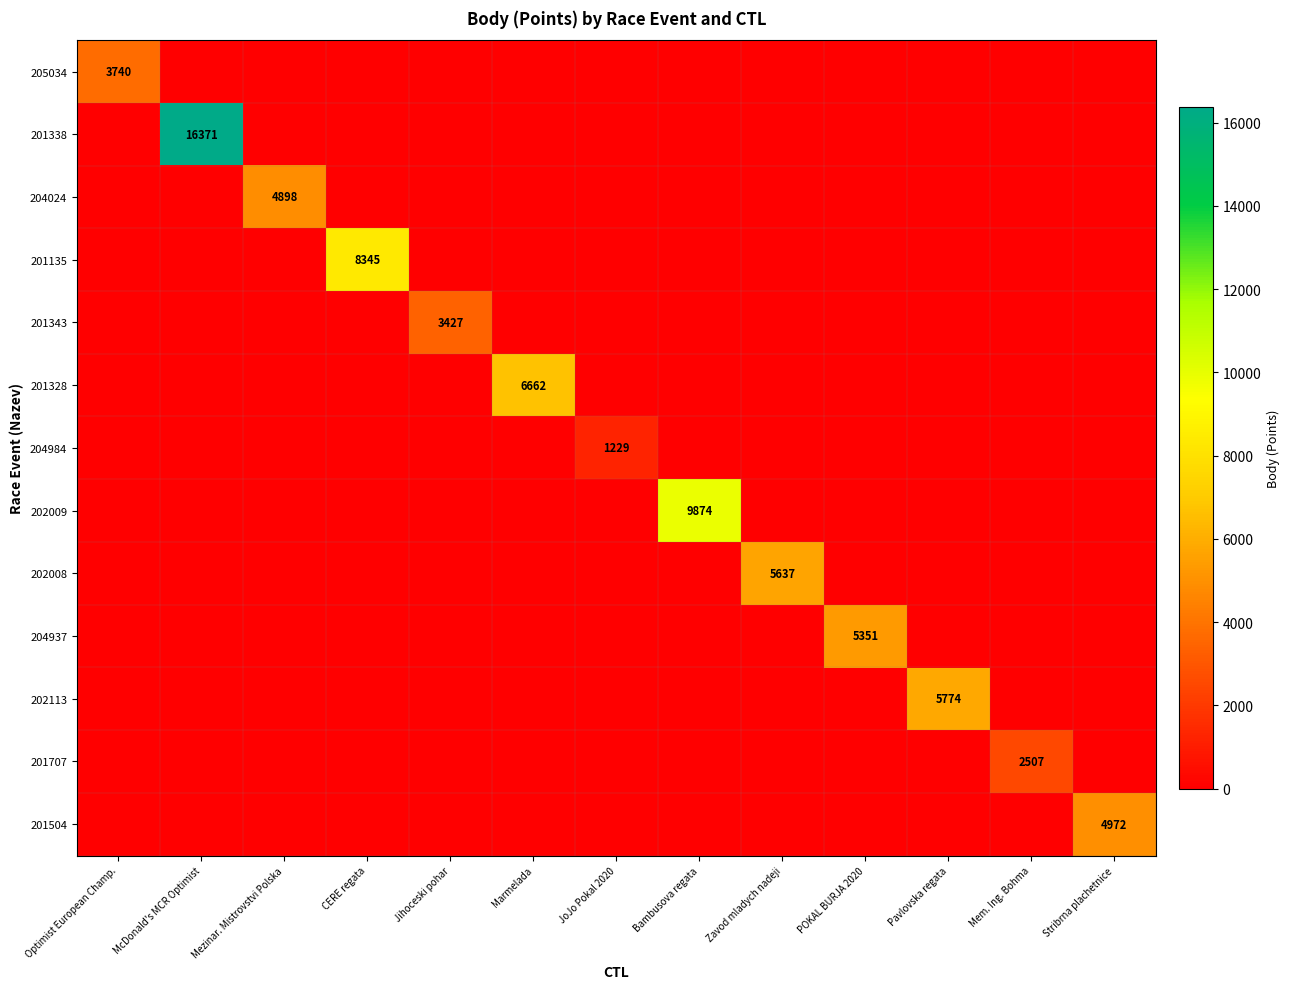

How many distinct data groups are displayed?

13